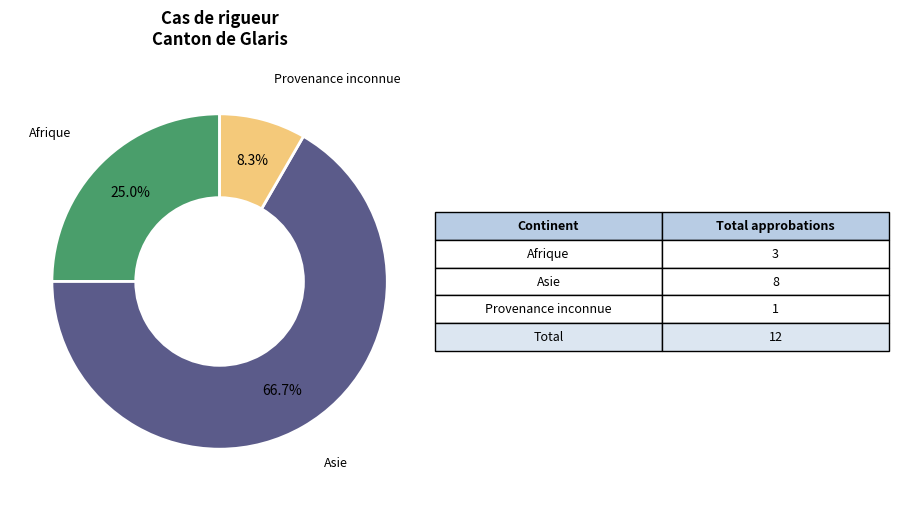

Is there a majority slice in this chart?

Yes